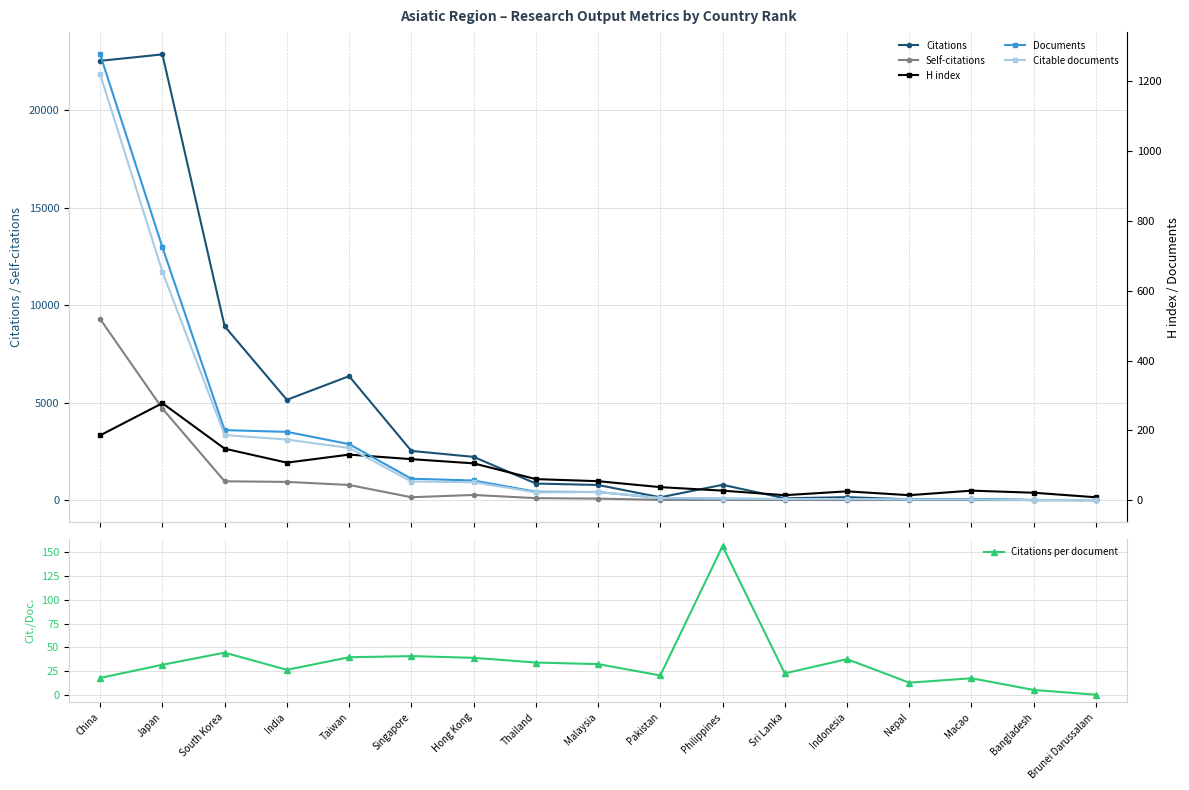

How many lines are shown in the chart?

6